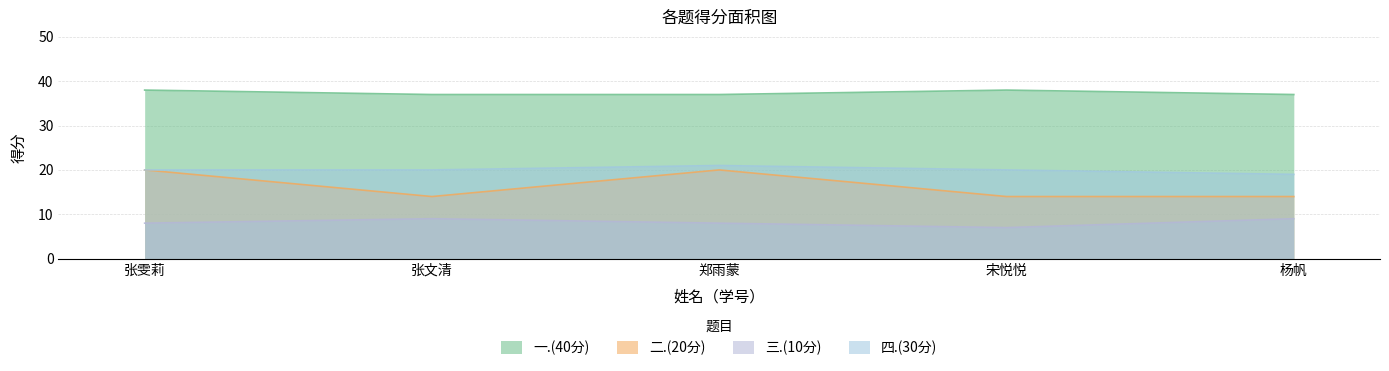

At which category does 二.(20分) reach its first local valley?

张文清